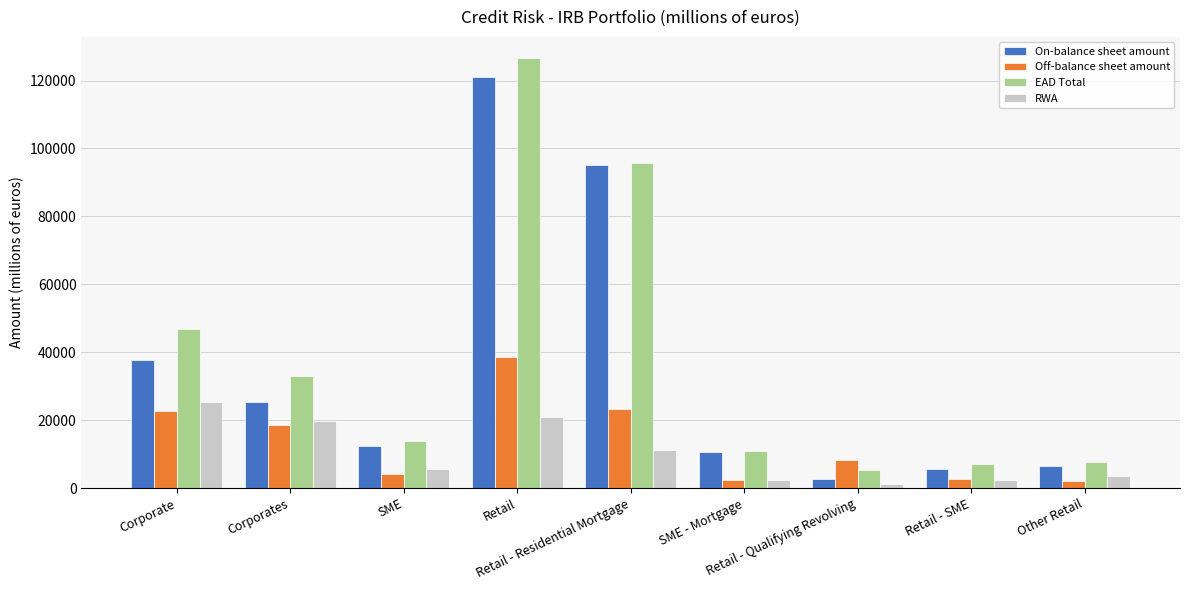

Between Retail and Other Retail, which series saw the biggest shift?

EAD Total